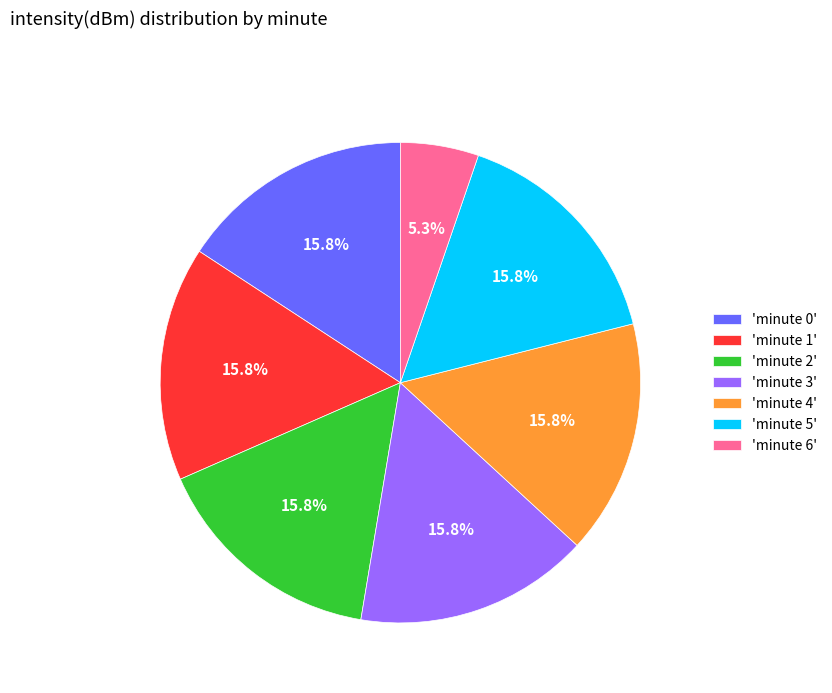

How many segments does this pie chart have?

7